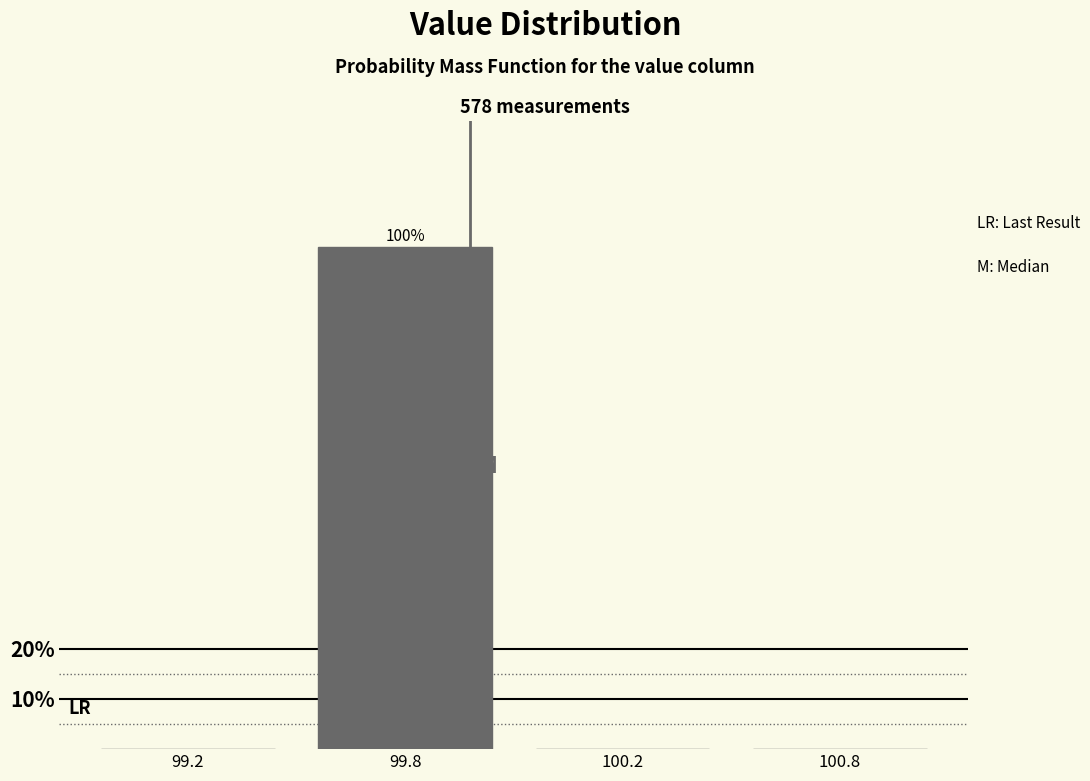

Reading left to right, extract all data points from this chart.

99.2=0	99.8=100	100.2=0	100.8=0